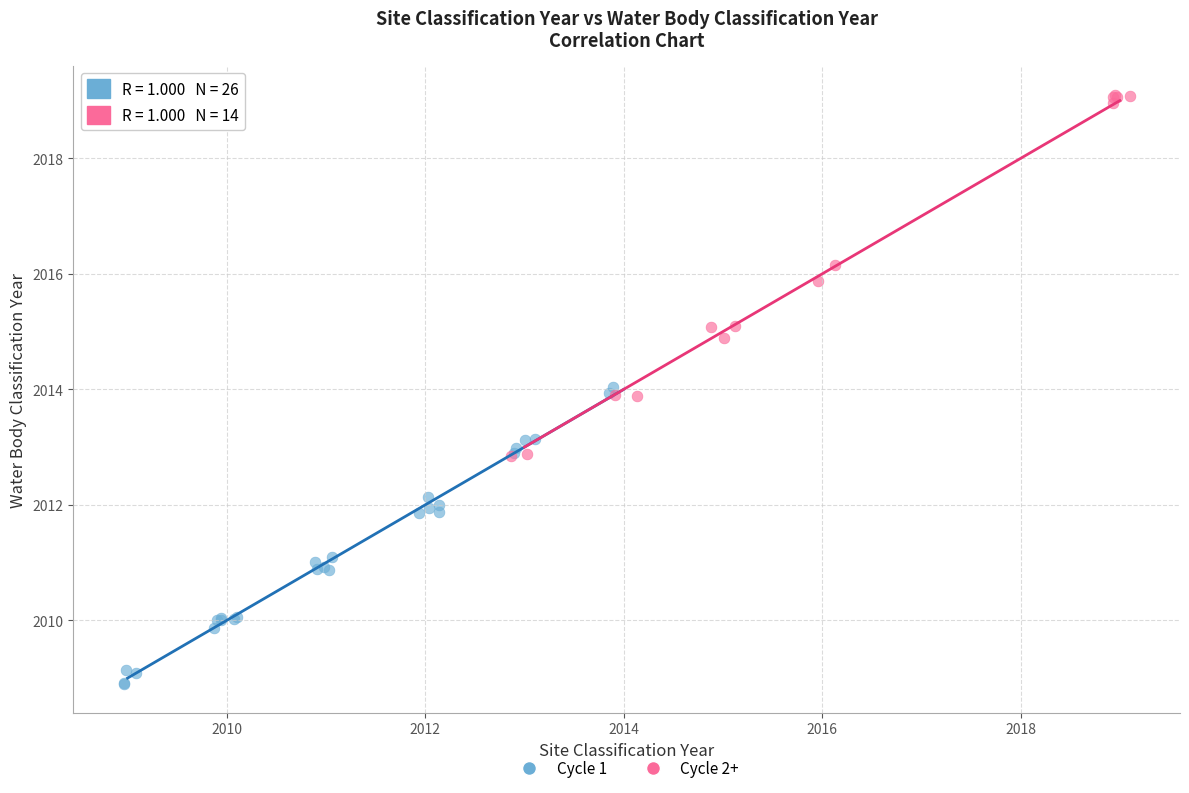

Which series contains the highest Y value?

Cycle 2+